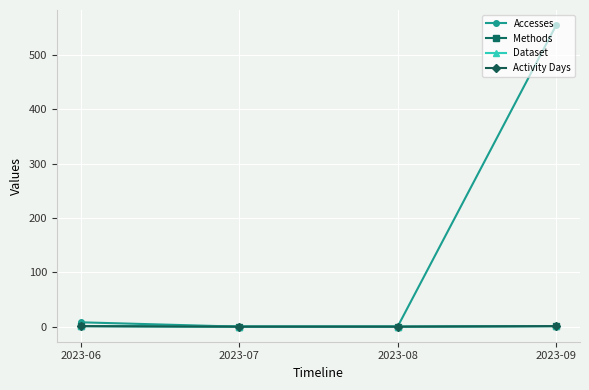

Is this an area chart (filled region under the line)?

No